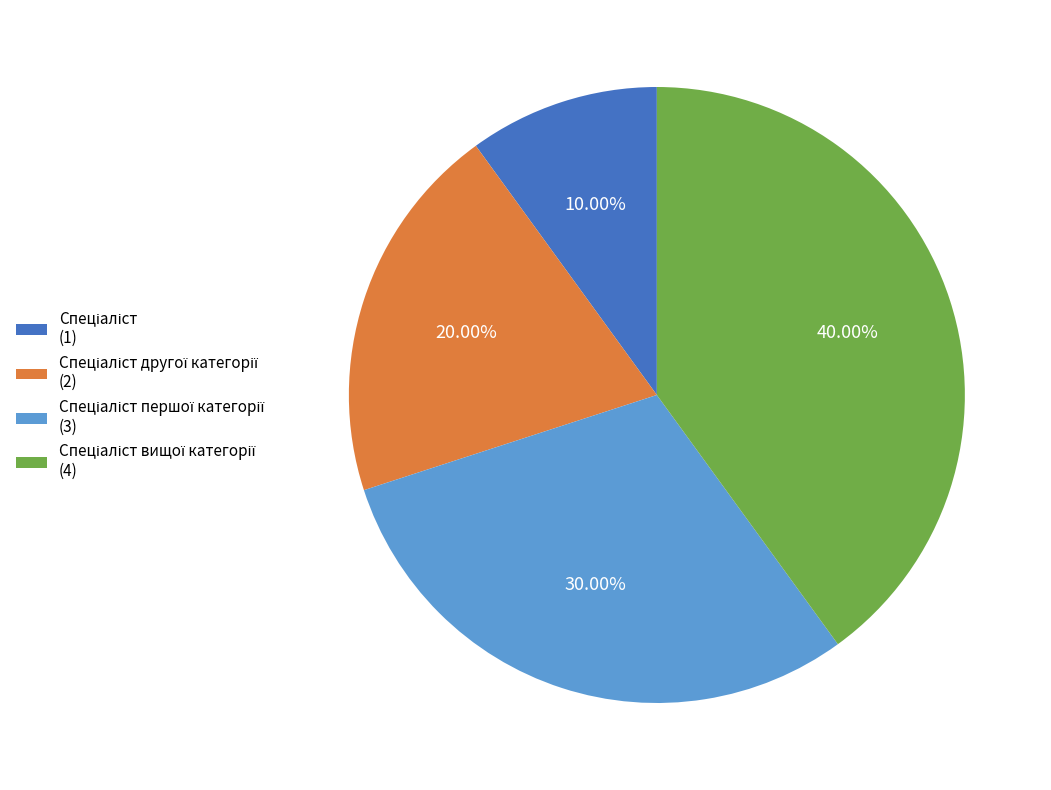

Is there any slice that represents more than half of the pie?

No